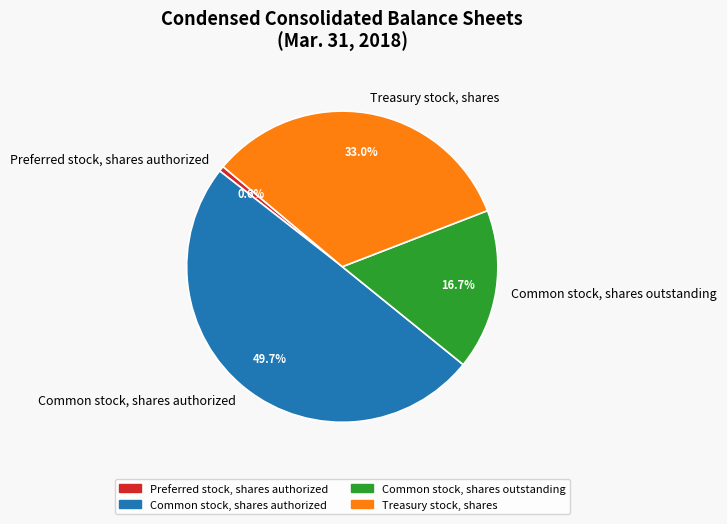

To the nearest percent, what is the difference between the largest and smallest slice percentages?

49%